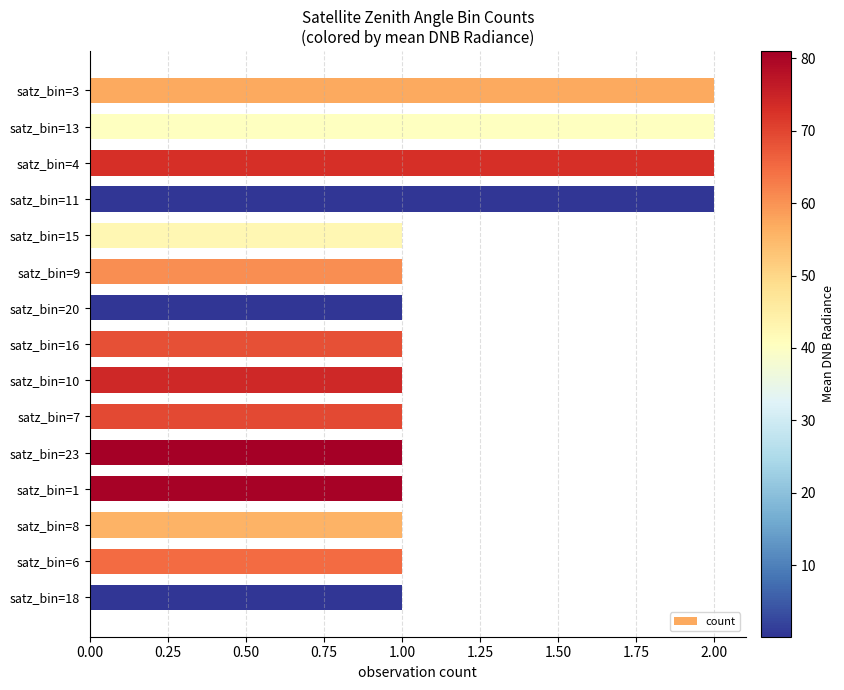

What is the label of the 12th bar from the bottom?

satz_bin=11